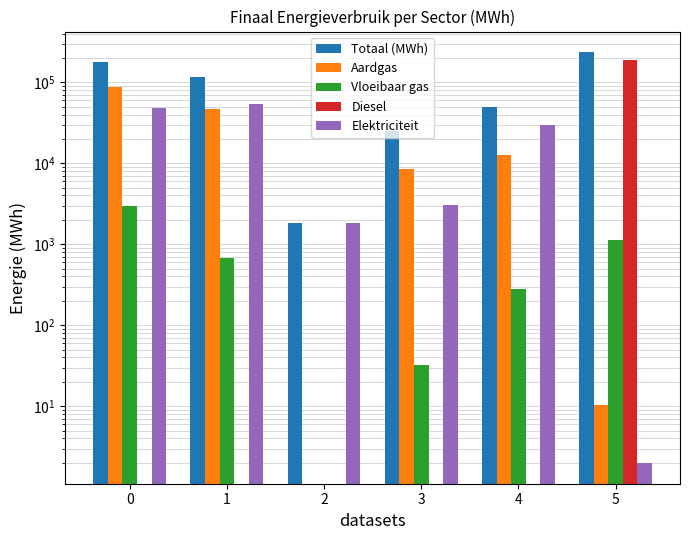

How many groups of bars are there?

6